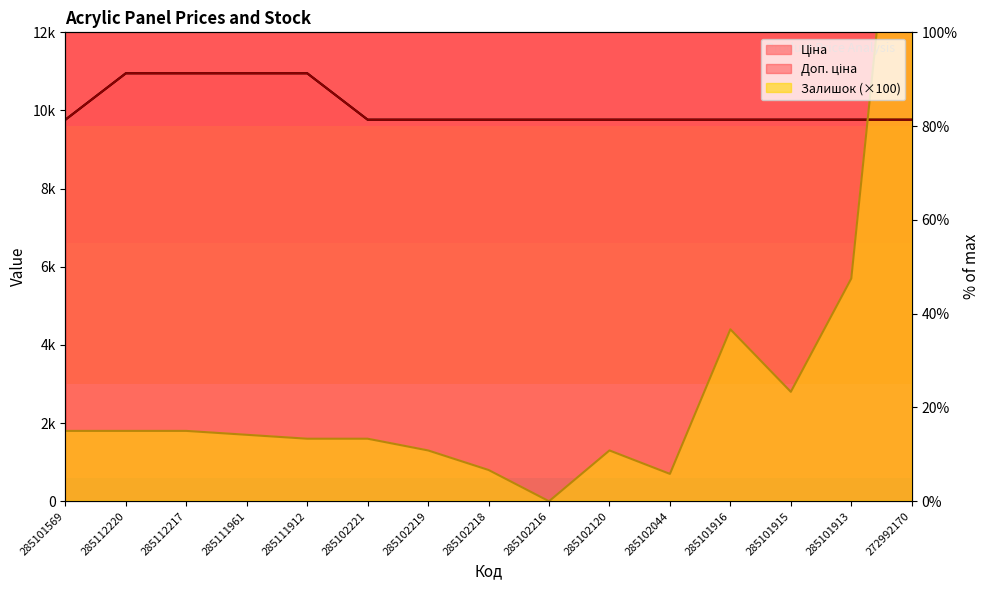

Reading right to left, list all the values displayed in this chart.

Ціна: 272992170=9764.4	285101913=9764.4	285101915=9764.4	285101916=9764.4	285102044=9764.4	285102120=9764.4	285102216=9764.4	285102218=9764.4	285102219=9764.4	285102221=9764.4	285111912=10952.0	285111961=10952.0	285112217=10952.0	285112220=10952.0	285101569=9764.4
Доп. ціна: 272992170=9764.4	285101913=9764.4	285101915=9764.4	285101916=9764.4	285102044=9764.4	285102120=9764.4	285102216=9764.4	285102218=9764.4	285102219=9764.4	285102221=9764.4	285111912=10952.0	285111961=10952.0	285112217=10952.0	285112220=10952.0	285101569=9764.4
Залишок: 272992170=20700.0	285101913=5700.0	285101915=2800.0	285101916=4400.0	285102044=700.0	285102120=1300.0	285102216=0.0	285102218=800.0	285102219=1300.0	285102221=1600.0	285111912=1600.0	285111961=1700.0	285112217=1800.0	285112220=1800.0	285101569=1800.0